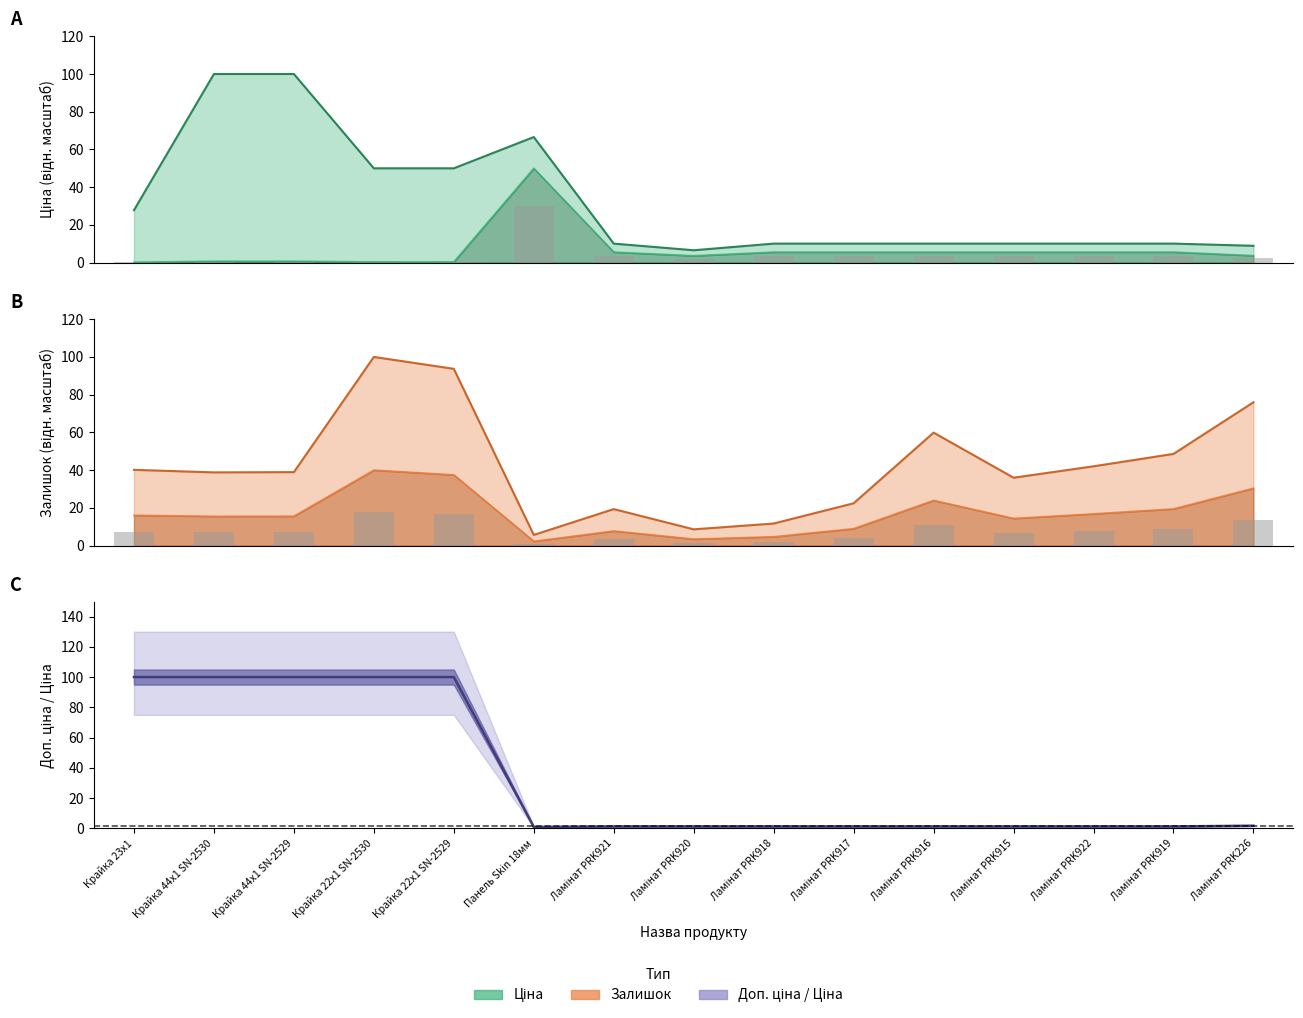

Between Панель Skin 18мм and Ламінат PRK919, which series saw the biggest shift?

Ціна (бари)